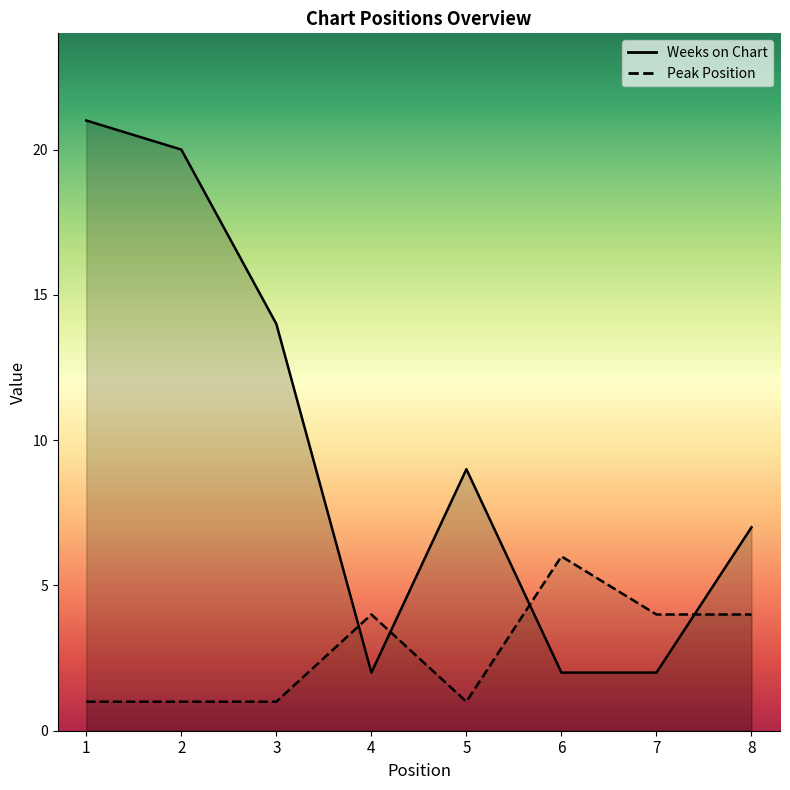

Which category has the highest value in the Peak Position series?

6